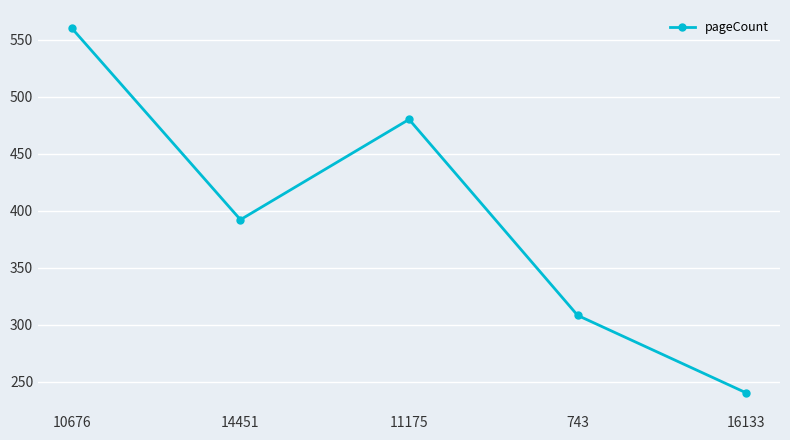

List the labels in order of value, largest first.

10676, 11175, 14451, 743, 16133